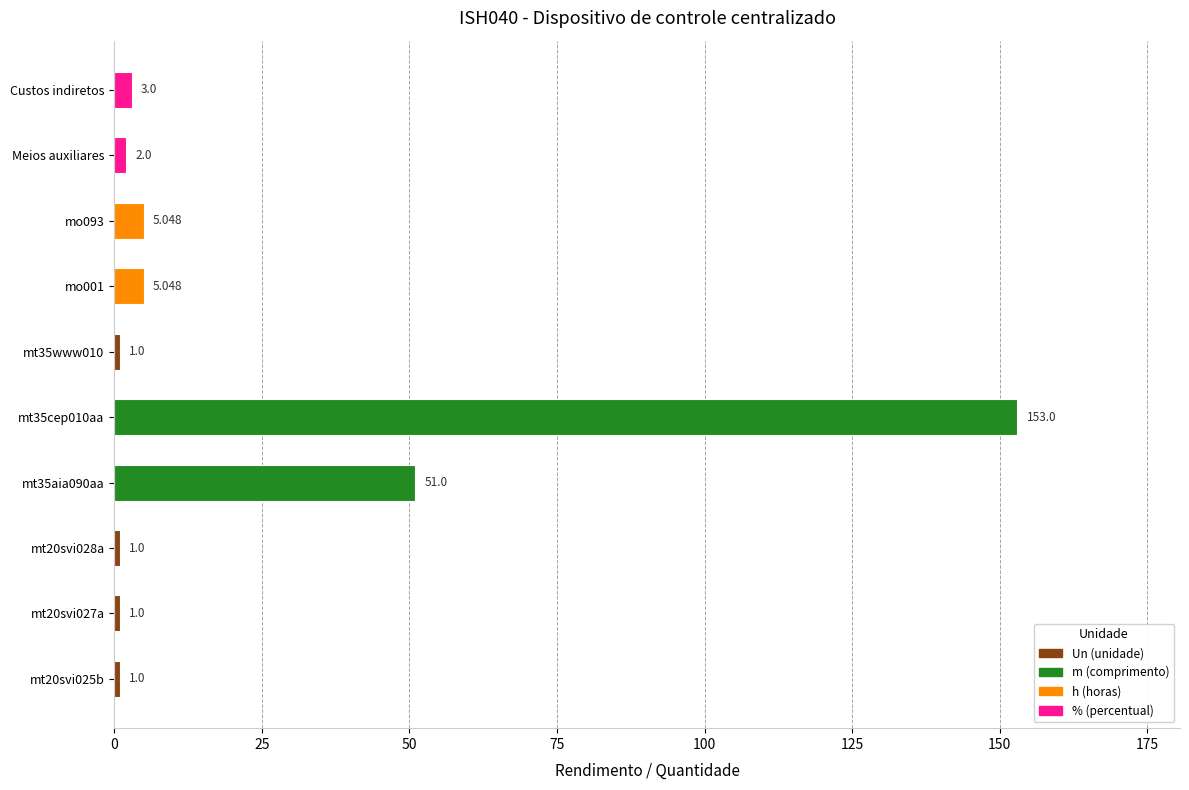

Rank the categories by value from highest to lowest.

mt35cep010aa, mt35aia090aa, mo001, mo093, Custos indiretos, Meios auxiliares, mt20svi025b, mt20svi027a, mt20svi028a, mt35www010